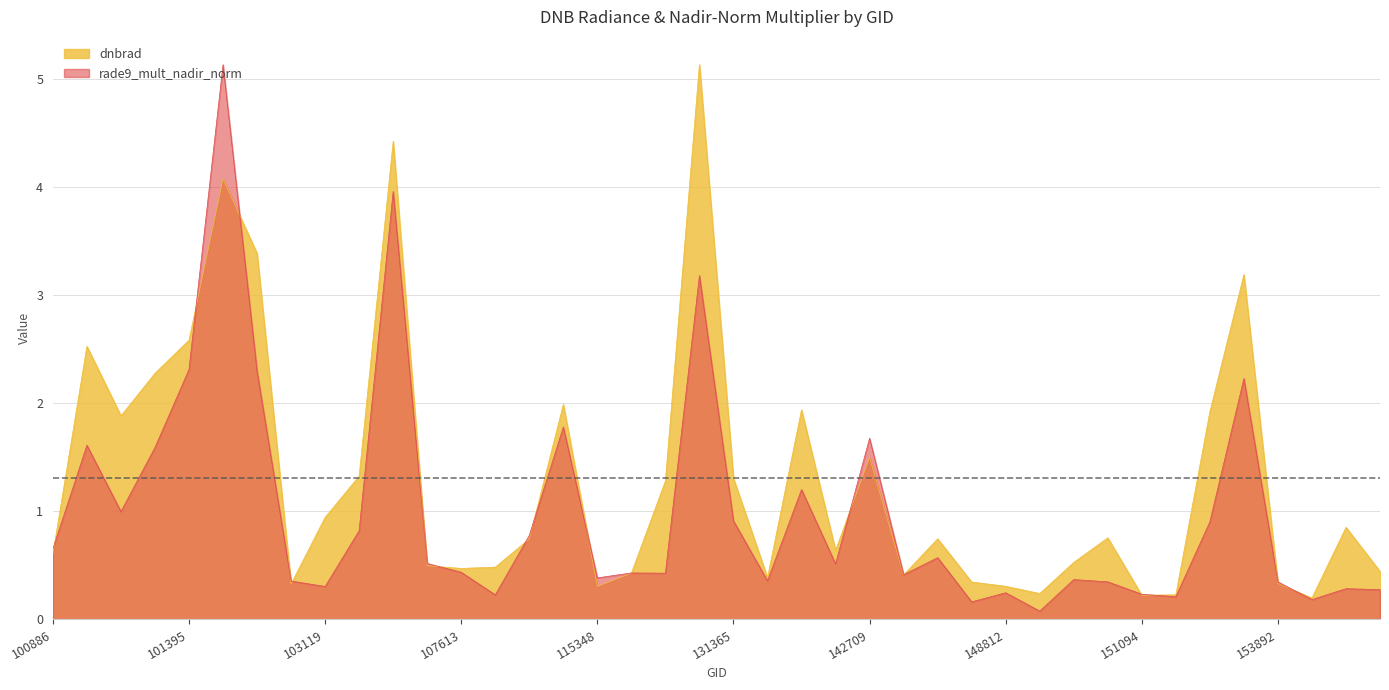

Is it true that dnbrad equals 2.5 at 101013?

True